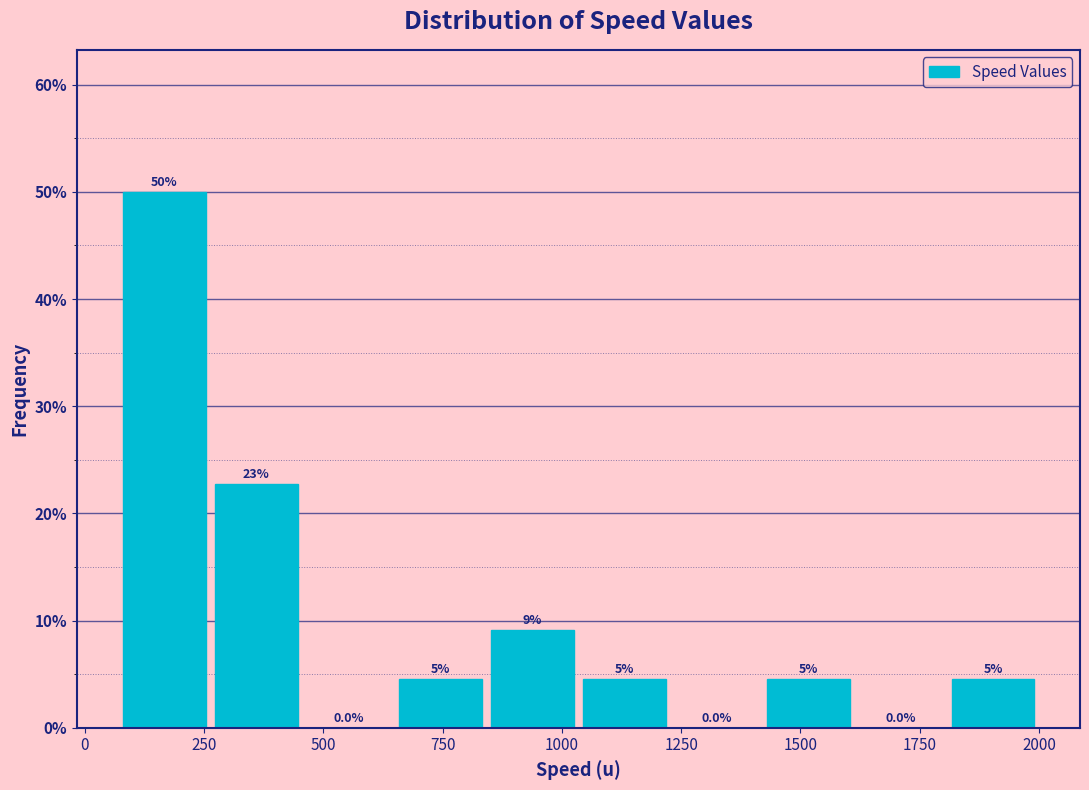

Around what value on the x-axis is the tallest bar? Give the approximate position of its centre, as read against the axis.

150